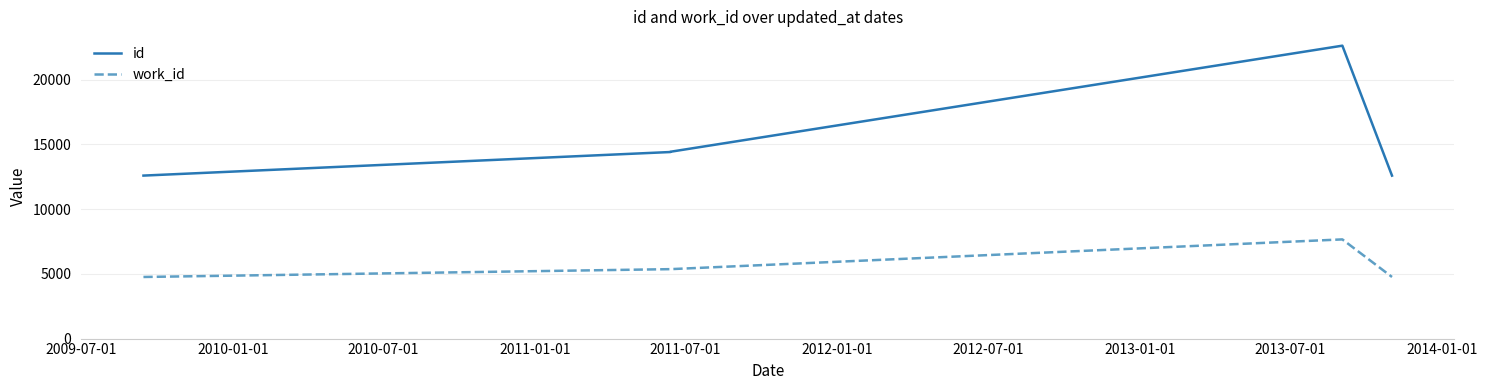

Between 2009-07-01 and 2010-01-01, which series saw the biggest shift?

id